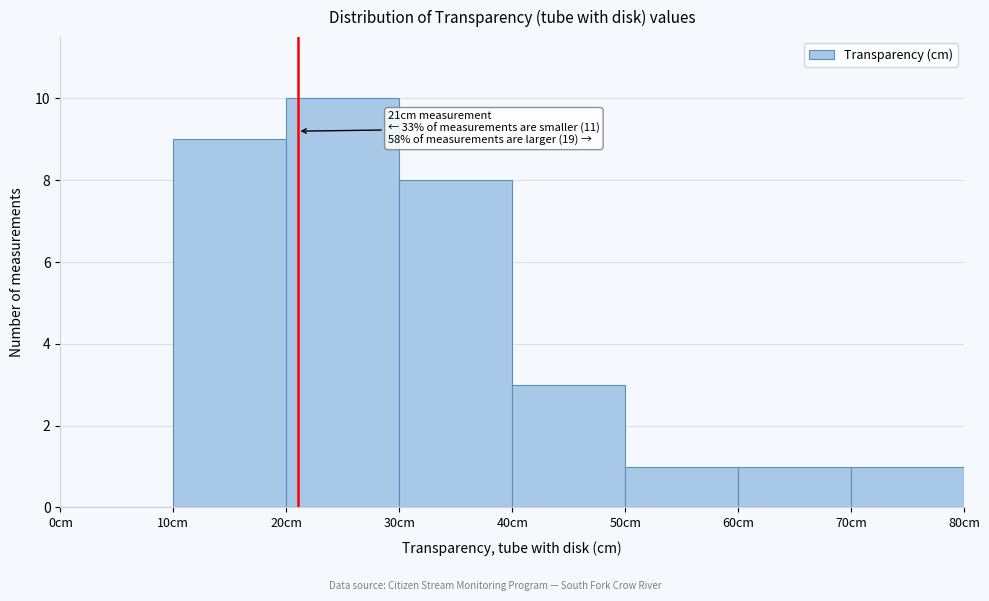

Which range on the x-axis has the tallest bar?

20 to 30